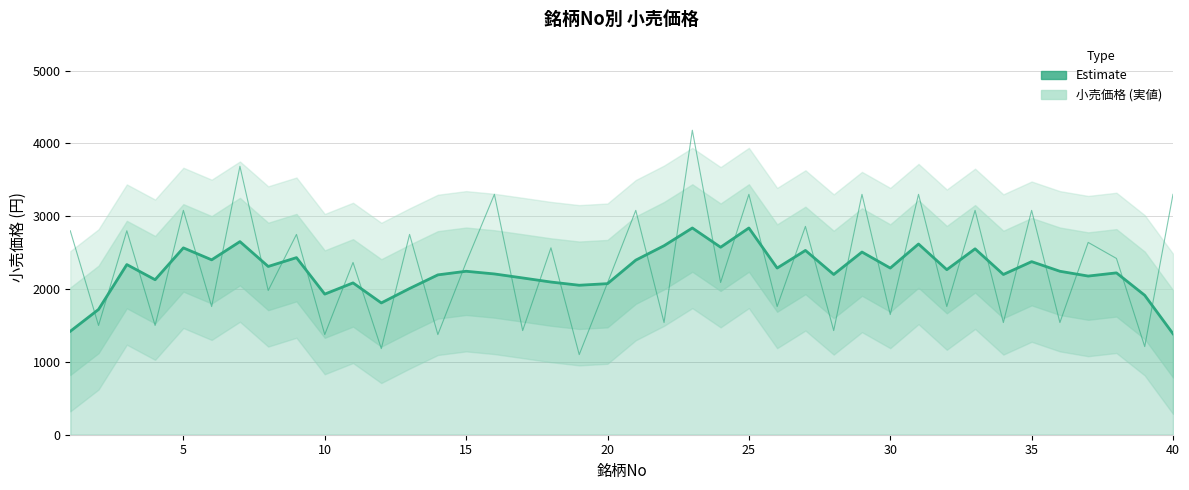

What is the value of the 小売価格 (実値) point at the 28th from the left?

1430.0